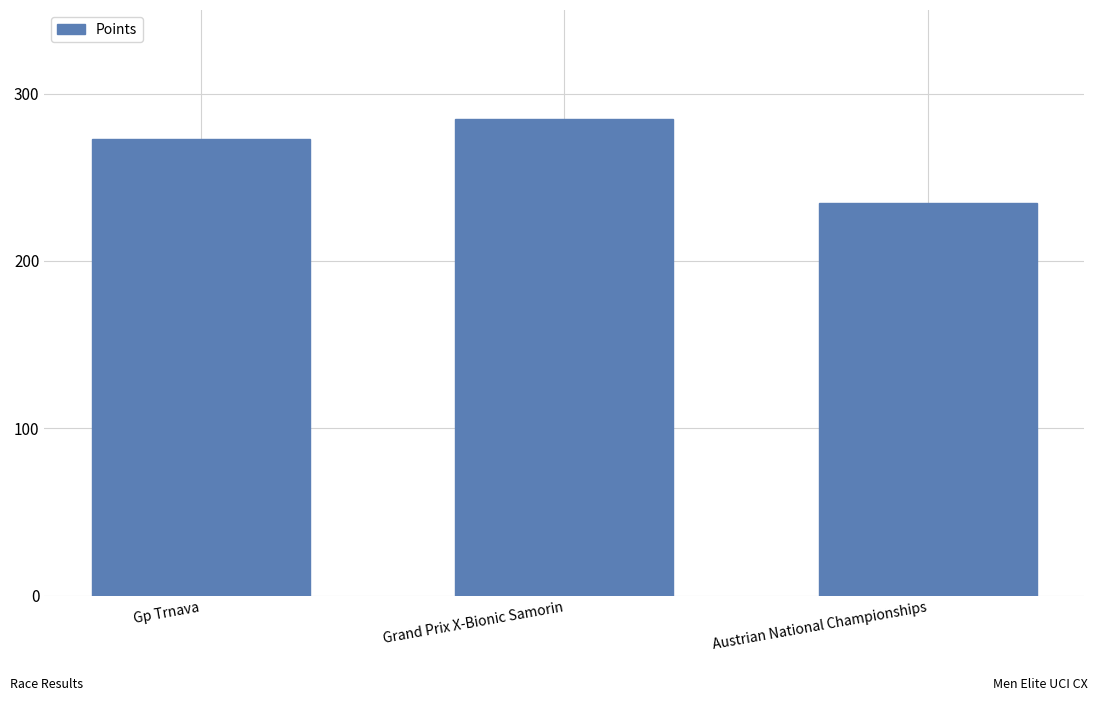

What is the label of the 2nd bar from the left?

Grand Prix X-Bionic Samorin